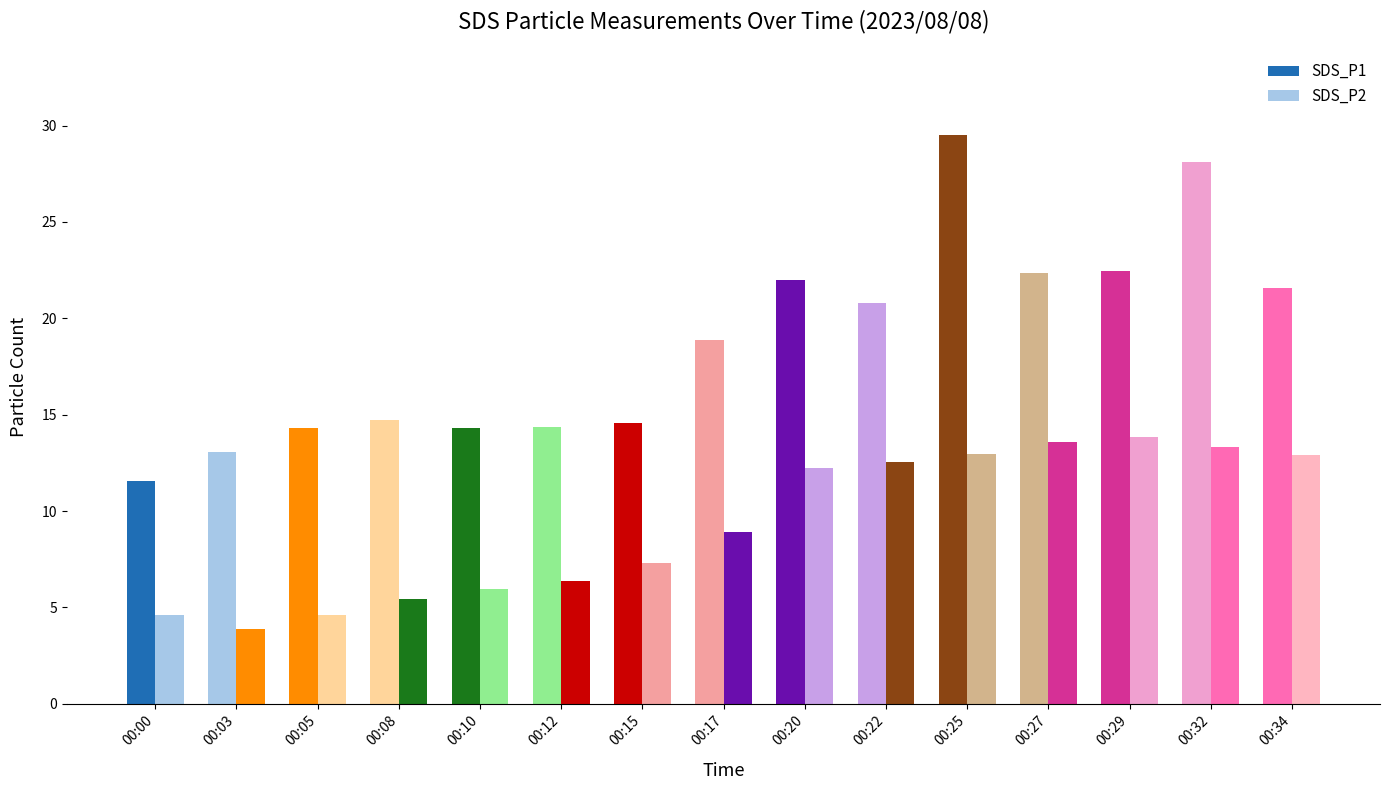

Does the chart contain stacked bars?

No